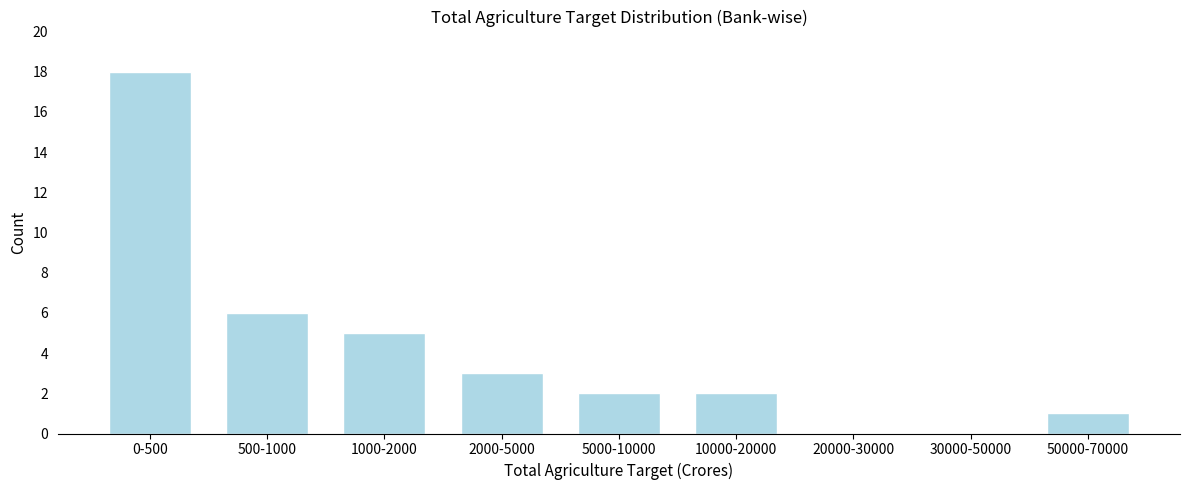

Reading left to right, transcribe all the data shown in this chart.

0-500=18	500-1000=6	1000-2000=5	2000-5000=3	5000-10000=2	10000-20000=2	20000-30000=0	30000-50000=0	50000-70000=1